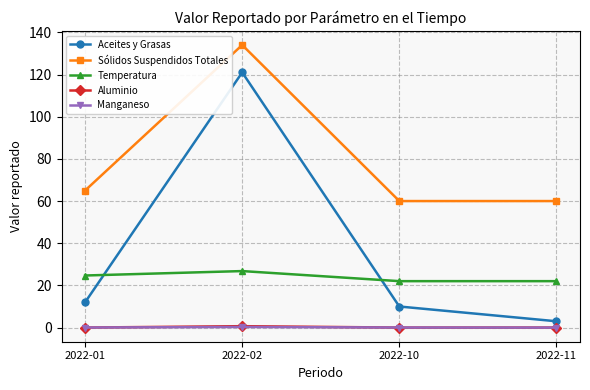

What is the maximum value shown in the chart?

134.0